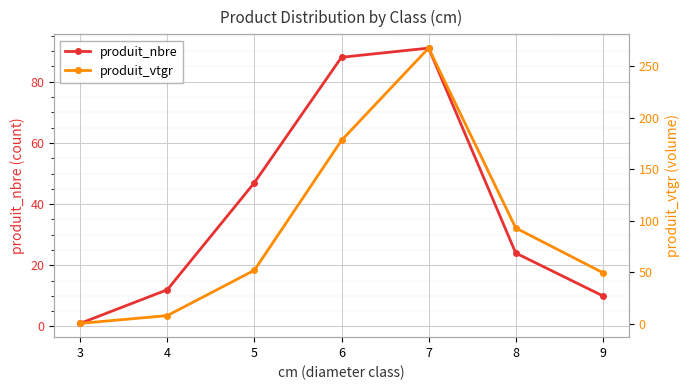

Which series has the widest spread of values?

produit_vtgr